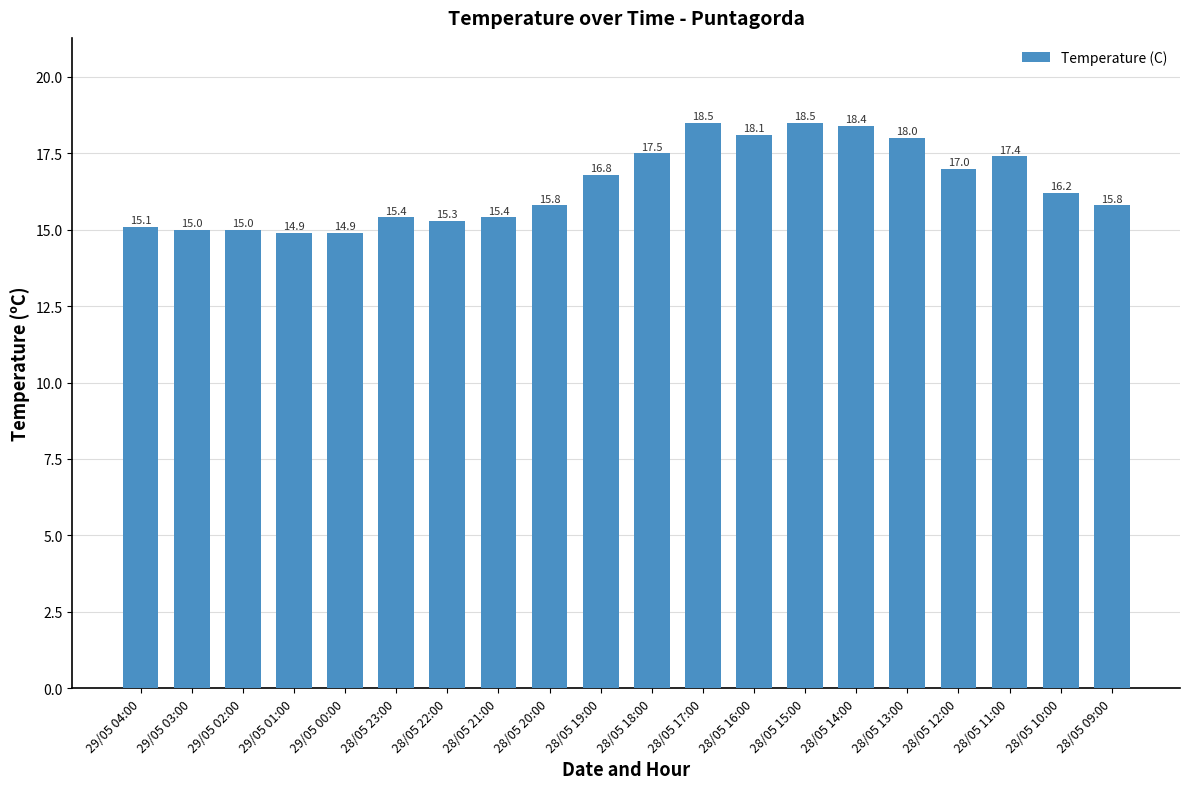

How many values exceed 16?

10